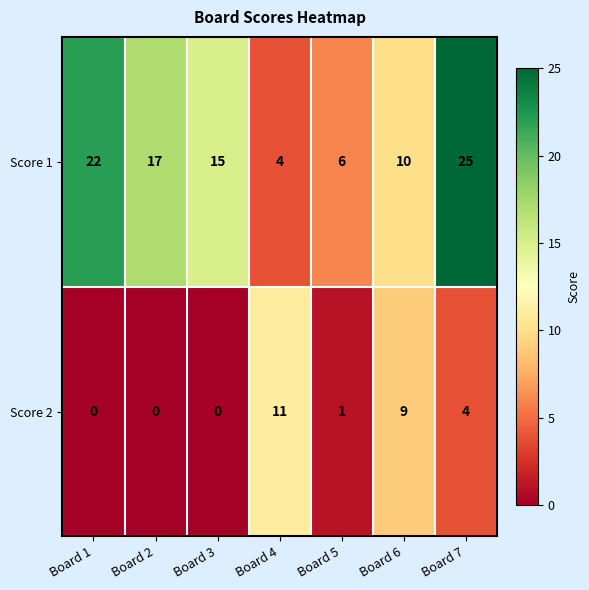

Count the number of categories in the chart.

7